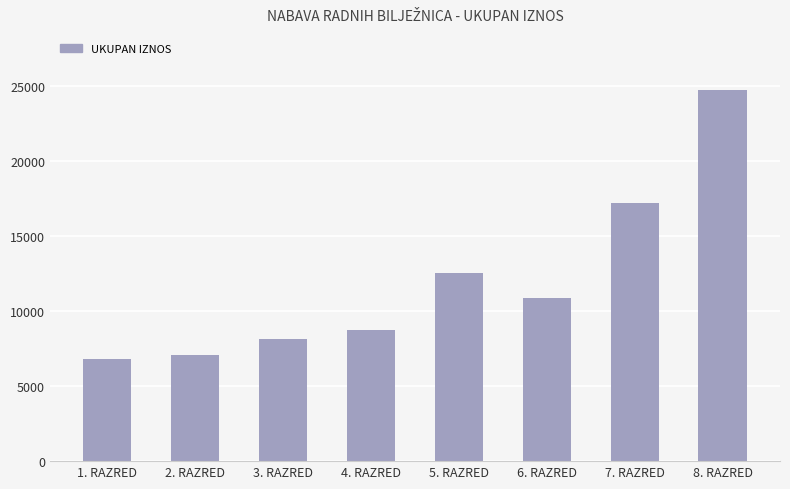

Reading left to right, what are all the values shown in this chart?

6796	7074	8137	8760	12546	10881	17238	24780